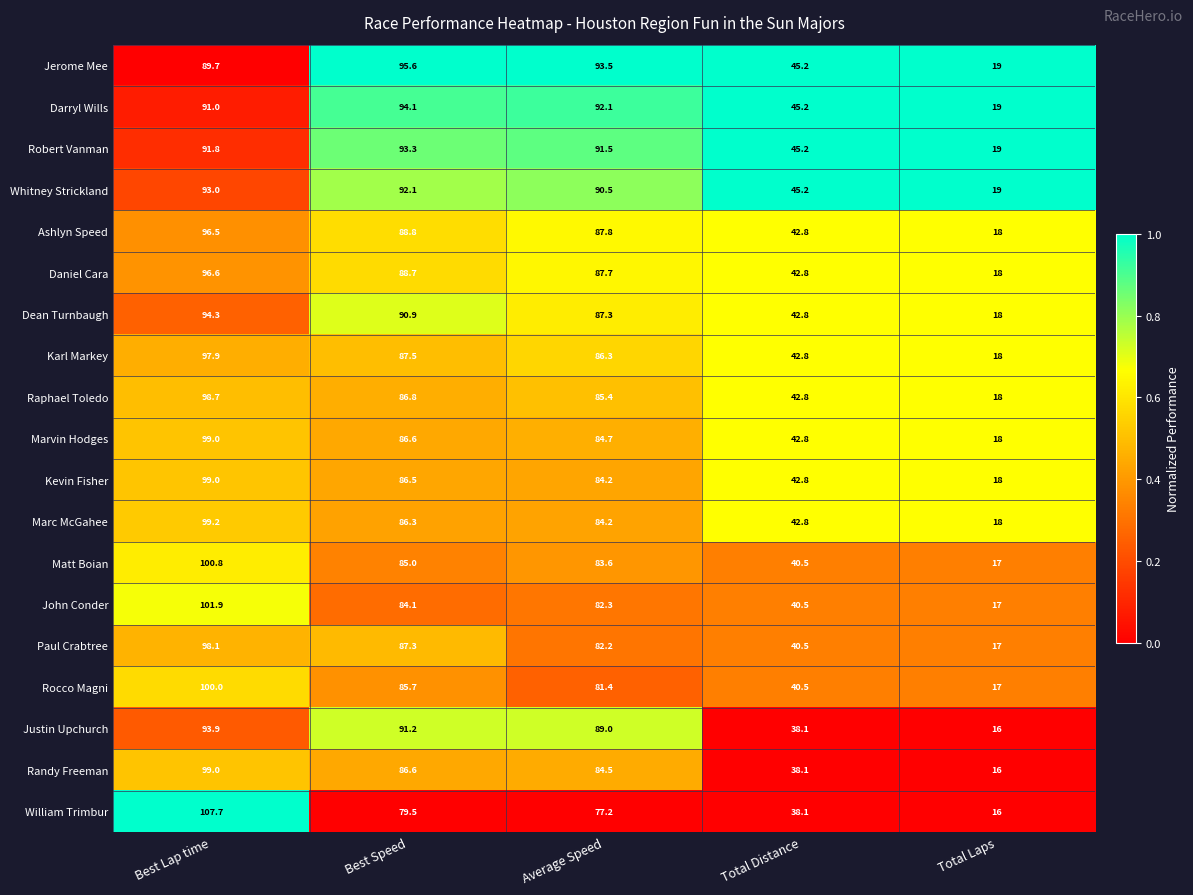

Is the value of Robert Vanman at Best Lap time greater than the value of Raphael Toledo at Total Distance?

Yes